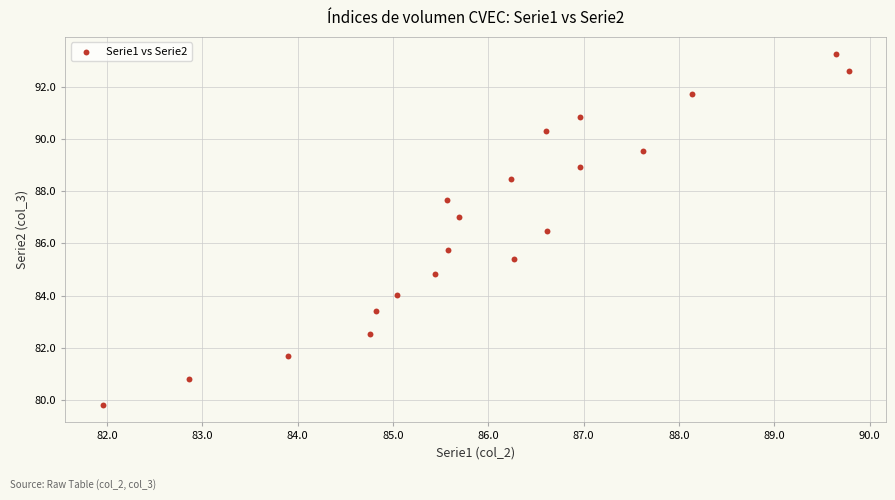

What is the range of X values (max minus min)?

7.8